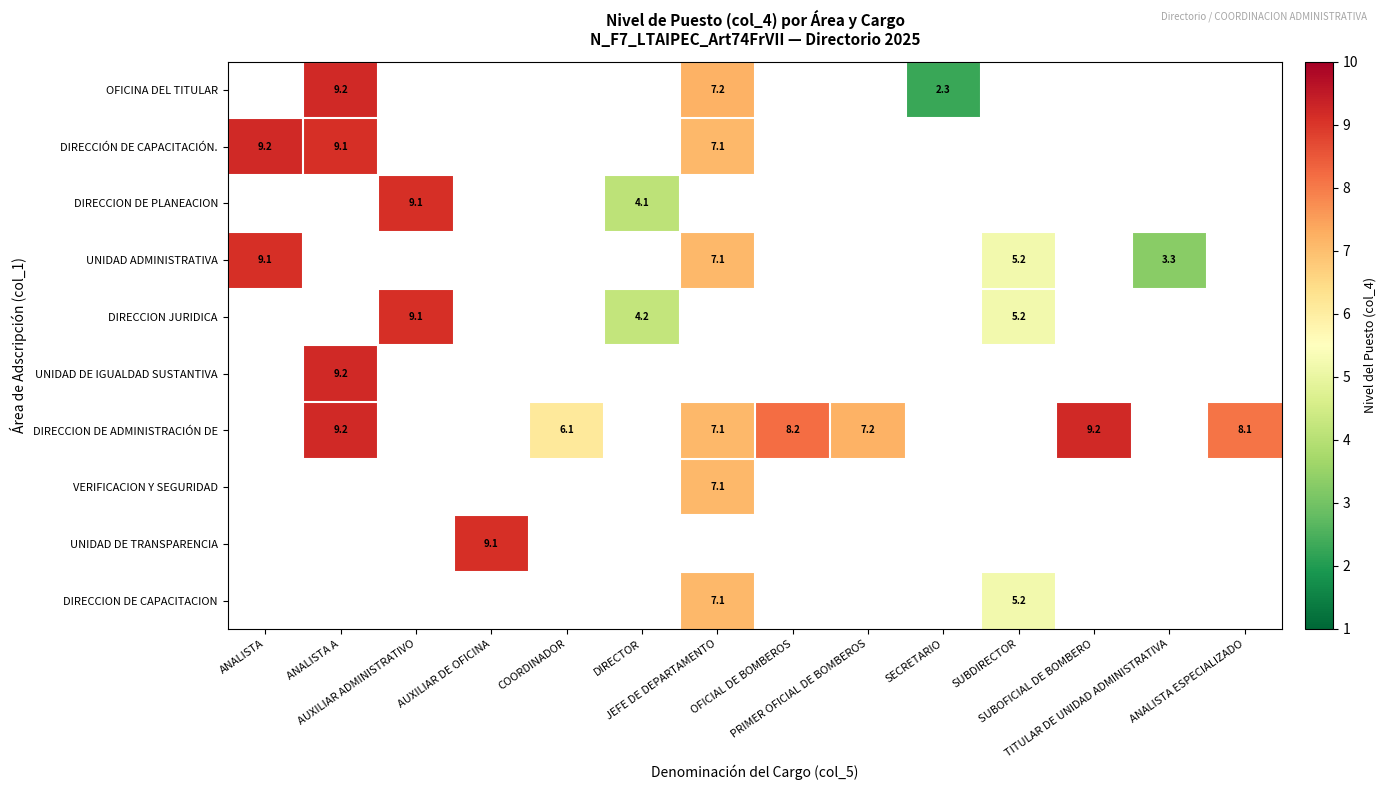

What is the maximum value for DIRECCIÓN DE CAPACITACIÓN.?

9.2